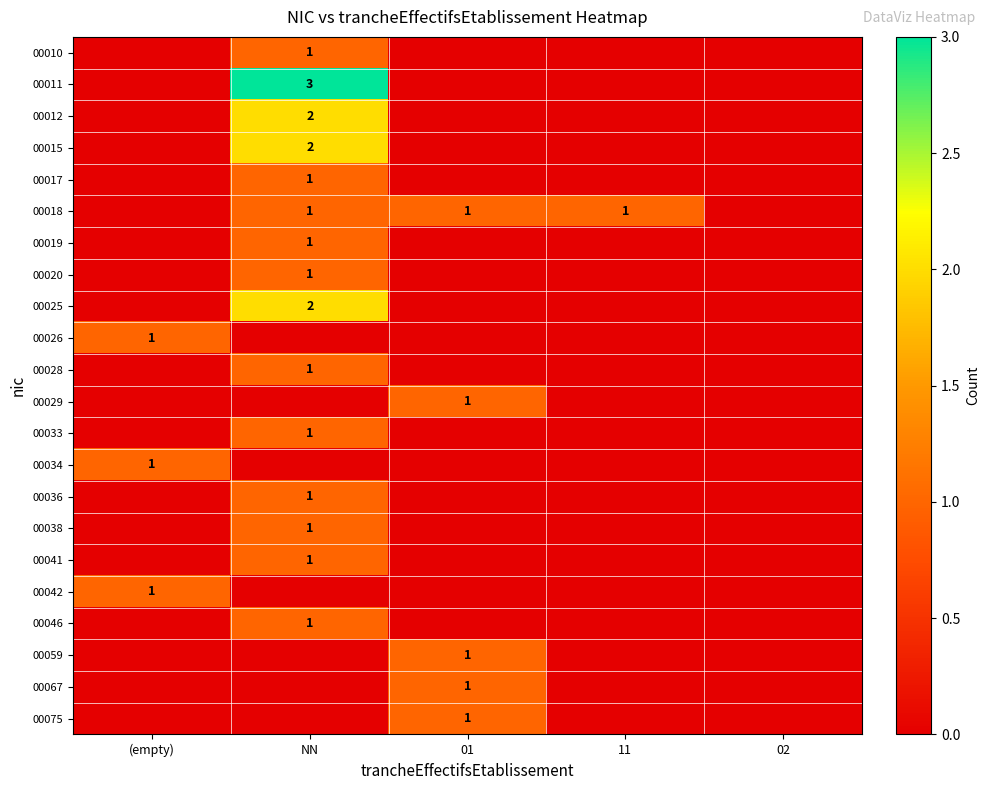

Is it true that 00019 equals 2 at NN?

False